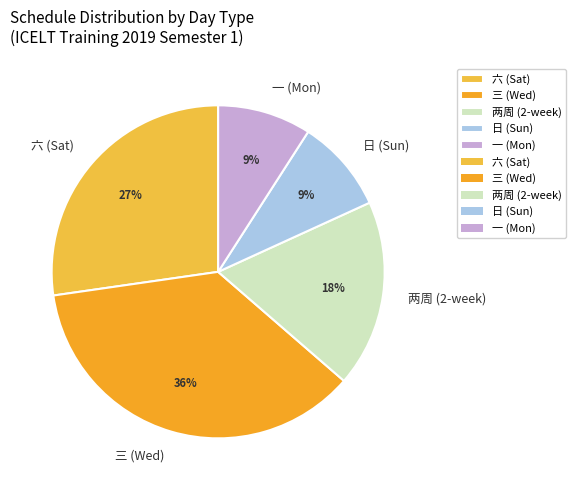

What is the largest slice in the pie chart?

三 (Wed)